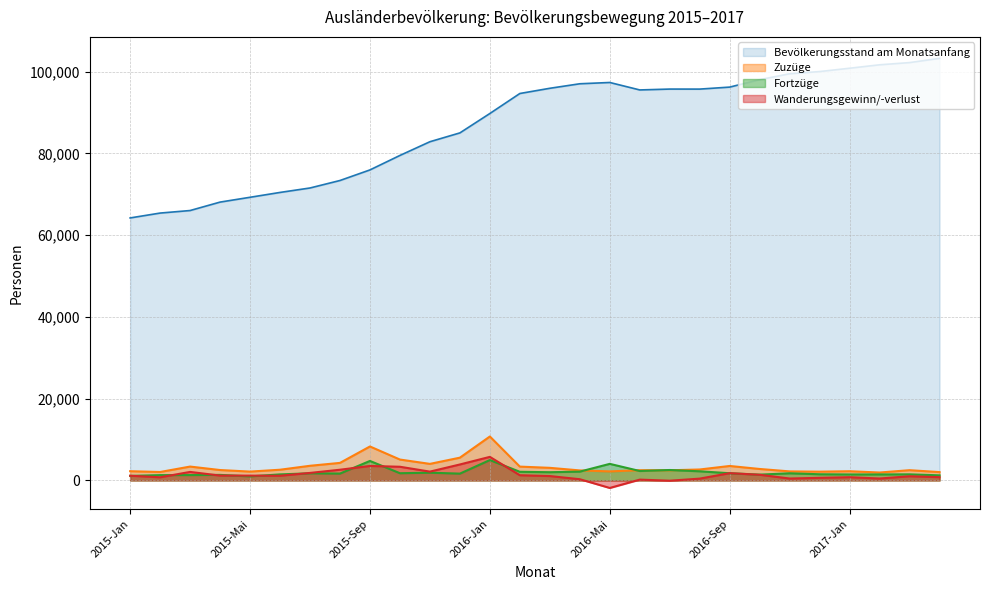

Reading left to right, what are all the values shown in this chart?

Bevölkerungsstand am Monatsanfang: 64232	65423	66044	68107	69286	70471	71560	73393	75982	79525	82880	85040	89788	94681	95958	97062	97377	95553	95765	95759	96247	98063	99509	100049	100864	101703	102242	103278
Zuzüge: 2255	2065	3390	2543	2162	2618	3582	4293	8308	5109	4048	5568	10750	3381	3080	2448	2209	2503	2484	2676	3537	2802	2211	2143	2249	1935	2504	2041
Fortzüge: 1104	1300	1308	1355	989	1476	1746	1676	4768	1764	1892	1665	4985	2112	2010	2152	4054	2306	2551	2234	1760	1419	1746	1509	1462	1468	1487	1245
Wanderungsgewinn/-verlust: 1151	765	2082	1188	1173	1142	1836	2617	3540	3345	2156	3903	5765	1269	1070	296	-1845	197	-67	442	1777	1383	465	634	787	467	1017	796